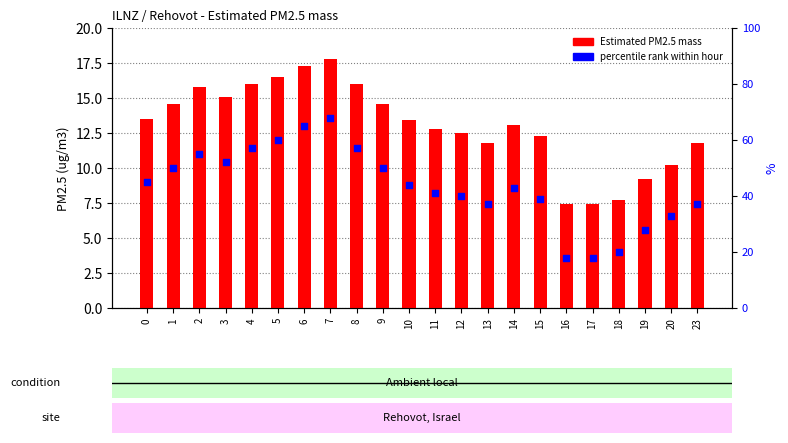

What are all the series names shown in the legend?

Estimated PM2.5 mass, percentile rank within hour